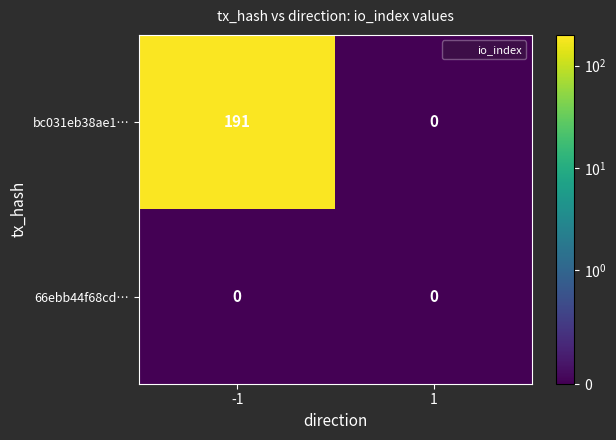

The value of bc031eb38ae1… at 1 is -77. True or false?

False